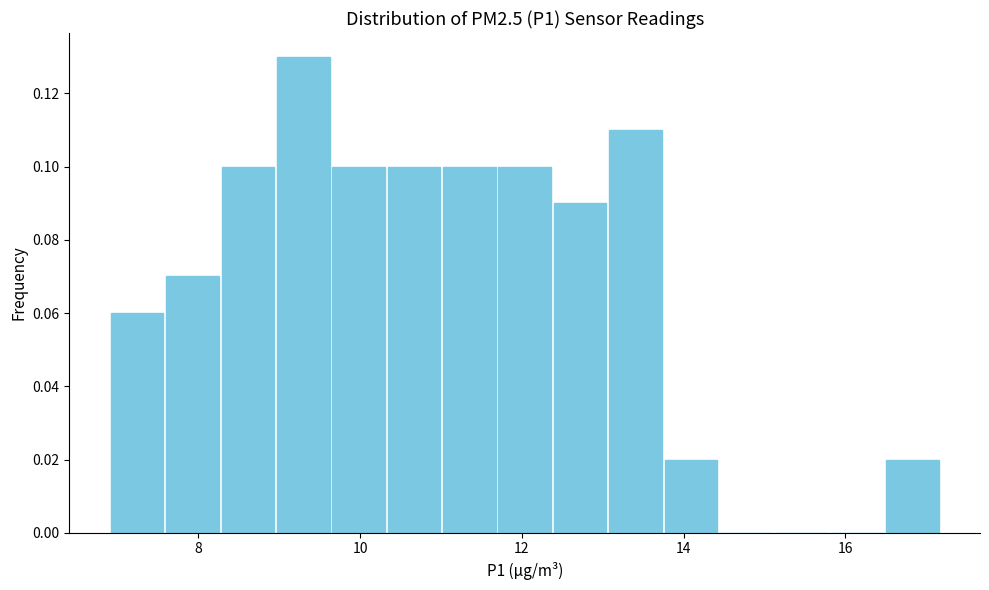

Around what value on the x-axis is the tallest bar? Give the approximate position of its centre, as read against the axis.

9.2